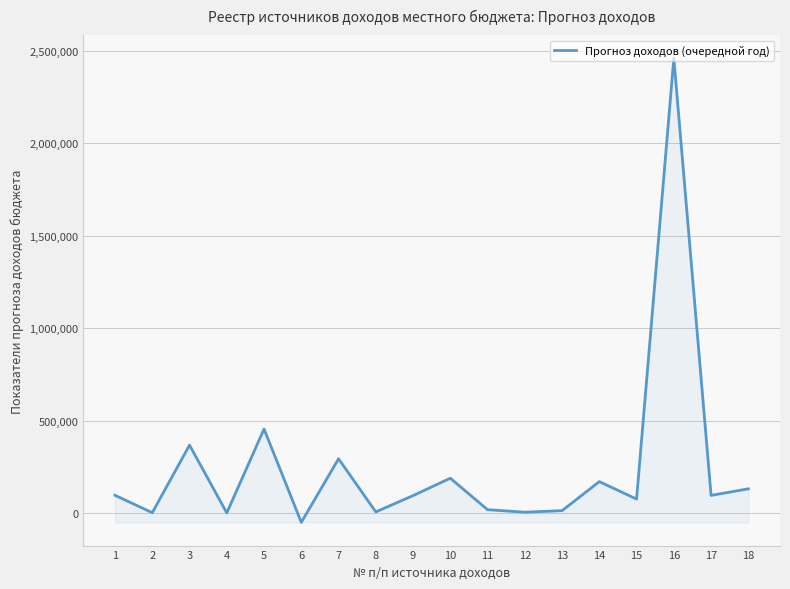

What is the minimum value shown in the chart?

-48630.0